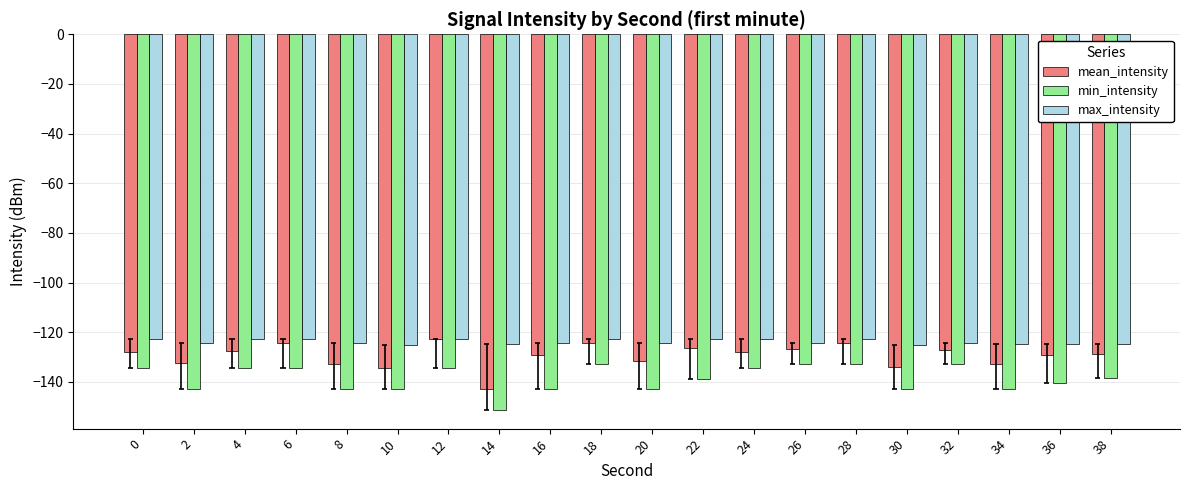

How many distinct data groups are displayed?

3